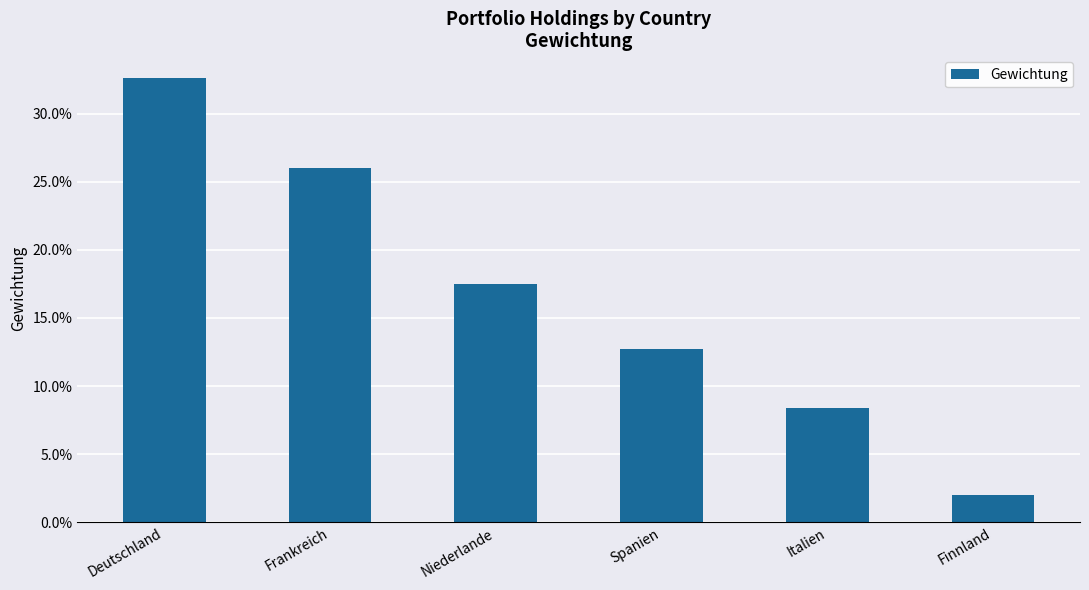

Which category has the highest value across all series?

Deutschland